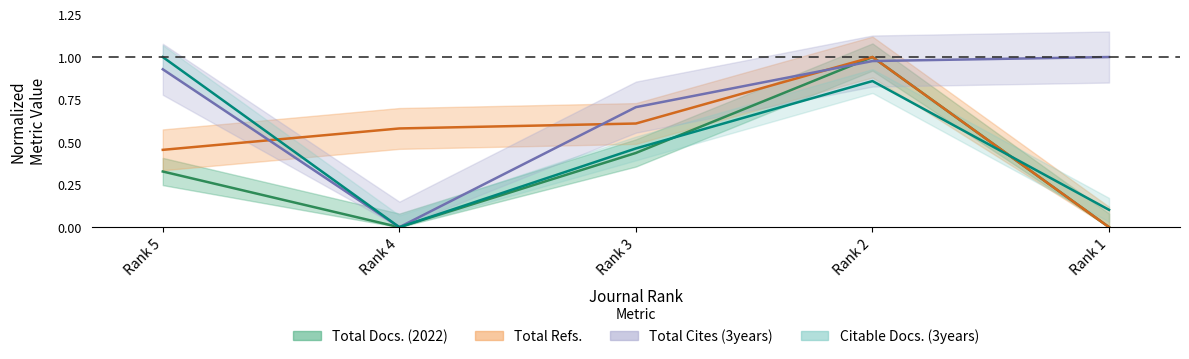

Between Rank 3 and Rank 2, which series saw the biggest shift?

Total Docs. (2022)